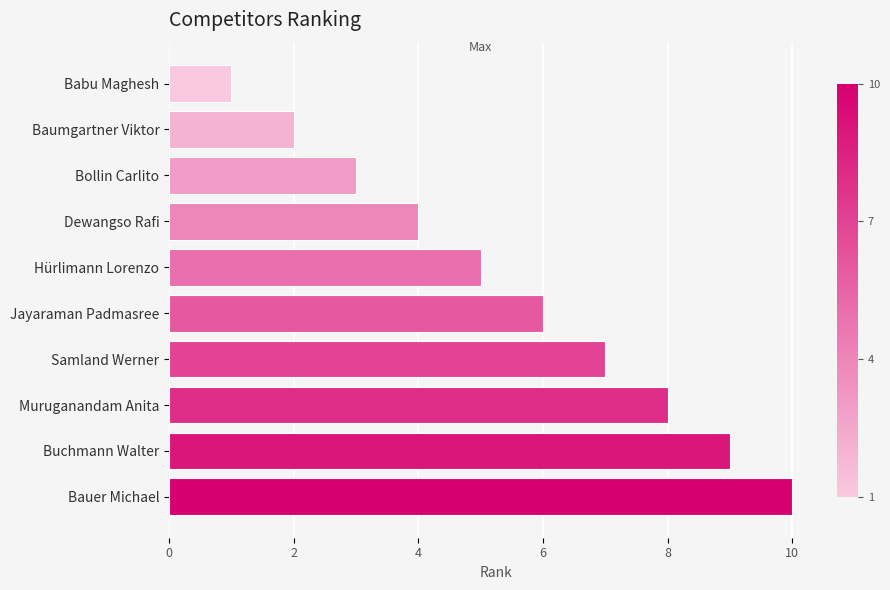

What is the smallest value displayed?

1